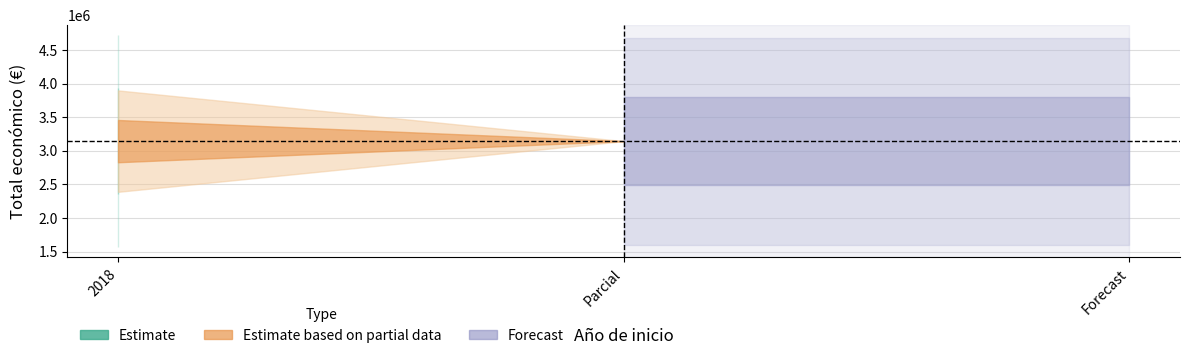

Which category has the highest value across all series?

2018